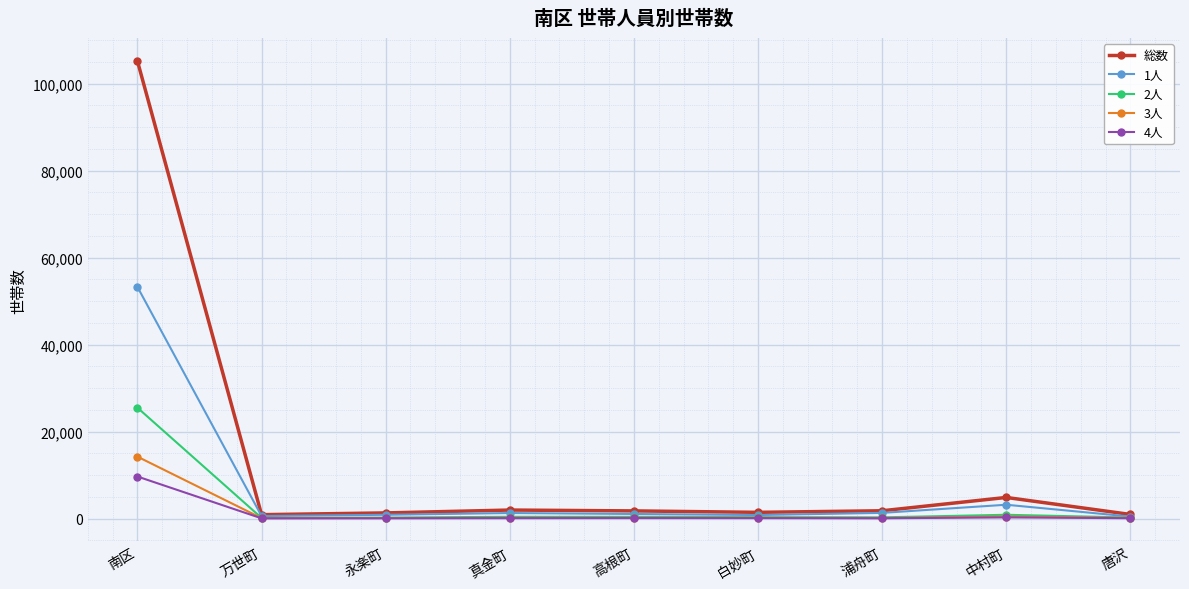

What is the approximate value of 2人 at 中村町, to the nearest 100?

900